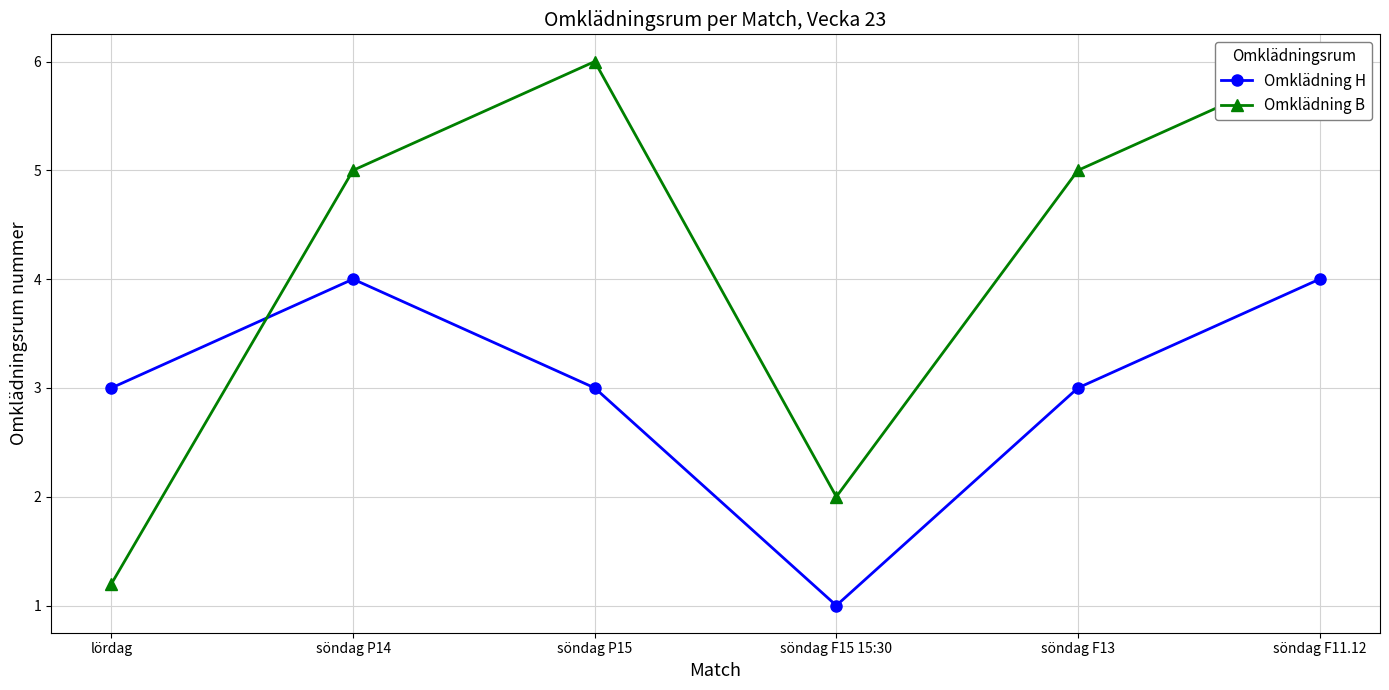

How many lines are shown in the chart?

2